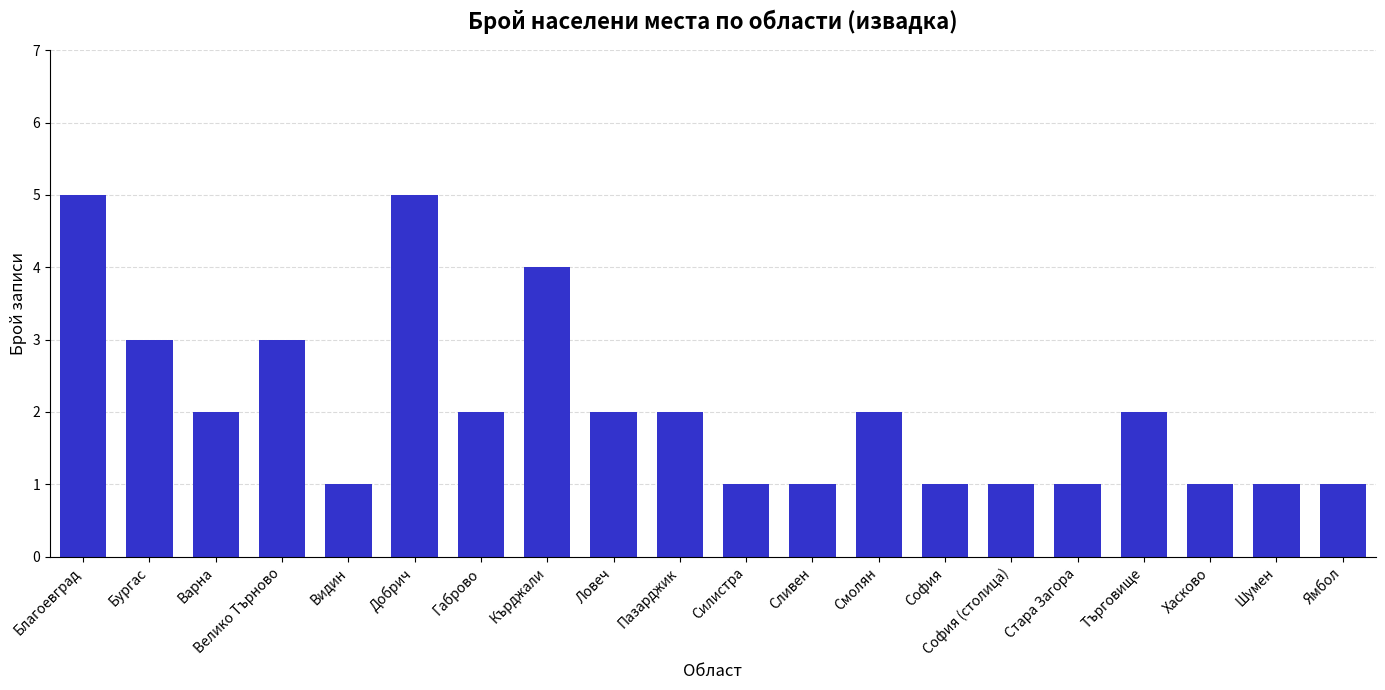

Reading left to right, transcribe all the data shown in this chart.

Благоевград=5	Бургас=3	Варна=2	Велико Търново=3	Видин=1	Добрич=5	Габрово=2	Кърджали=4	Ловеч=2	Пазарджик=2	Силистра=1	Сливен=1	Смолян=2	София=1	София (столица)=1	Стара Загора=1	Търговище=2	Хасково=1	Шумен=1	Ямбол=1